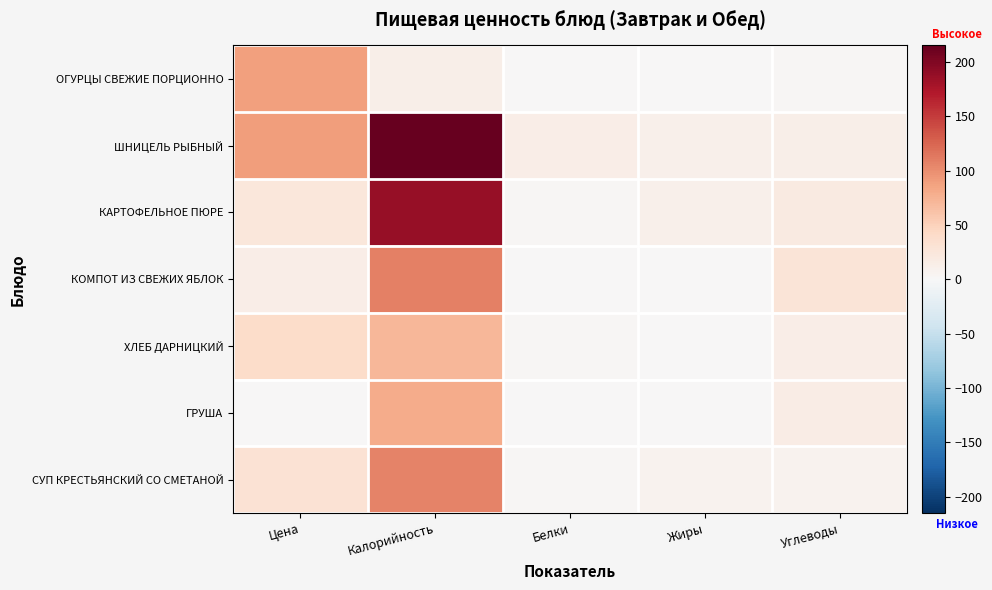

Reading right to left, transcribe all the data shown in this chart.

ОГУРЦЫ СВЕЖИЕ ПОРЦИОННО: Углеводы=2.0	Жиры=0.0	Белки=1.0	Калорийность=13.0	Цена=88.0
ШНИЦЕЛЬ РЫБНЫЙ: Углеводы=12.8	Жиры=11.0	Белки=14.5	Калорийность=215.0	Цена=90.0
КАРТОФЕЛЬНОЕ ПЮРЕ: Углеводы=19.0	Жиры=10.2	Белки=3.0	Калорийность=187.0	Цена=25.0
КОМПОТ ИЗ СВЕЖИХ ЯБЛОК: Углеводы=28.0	Жиры=0.0	Белки=0.0	Калорийность=109.0	Цена=14.0
ХЛЕБ ДАРНИЦКИЙ: Углеводы=15.0	Жиры=0.0	Белки=2.0	Калорийность=71.0	Цена=40.0
ГРУША: Углеводы=16.0	Жиры=0.0	Белки=1.0	Калорийность=79.0	Цена=0.0
СУП КРЕСТЬЯНСКИЙ СО СМЕТАНОЙ: Углеводы=8.0	Жиры=7.0	Белки=2.0	Калорийность=107.0	Цена=31.0